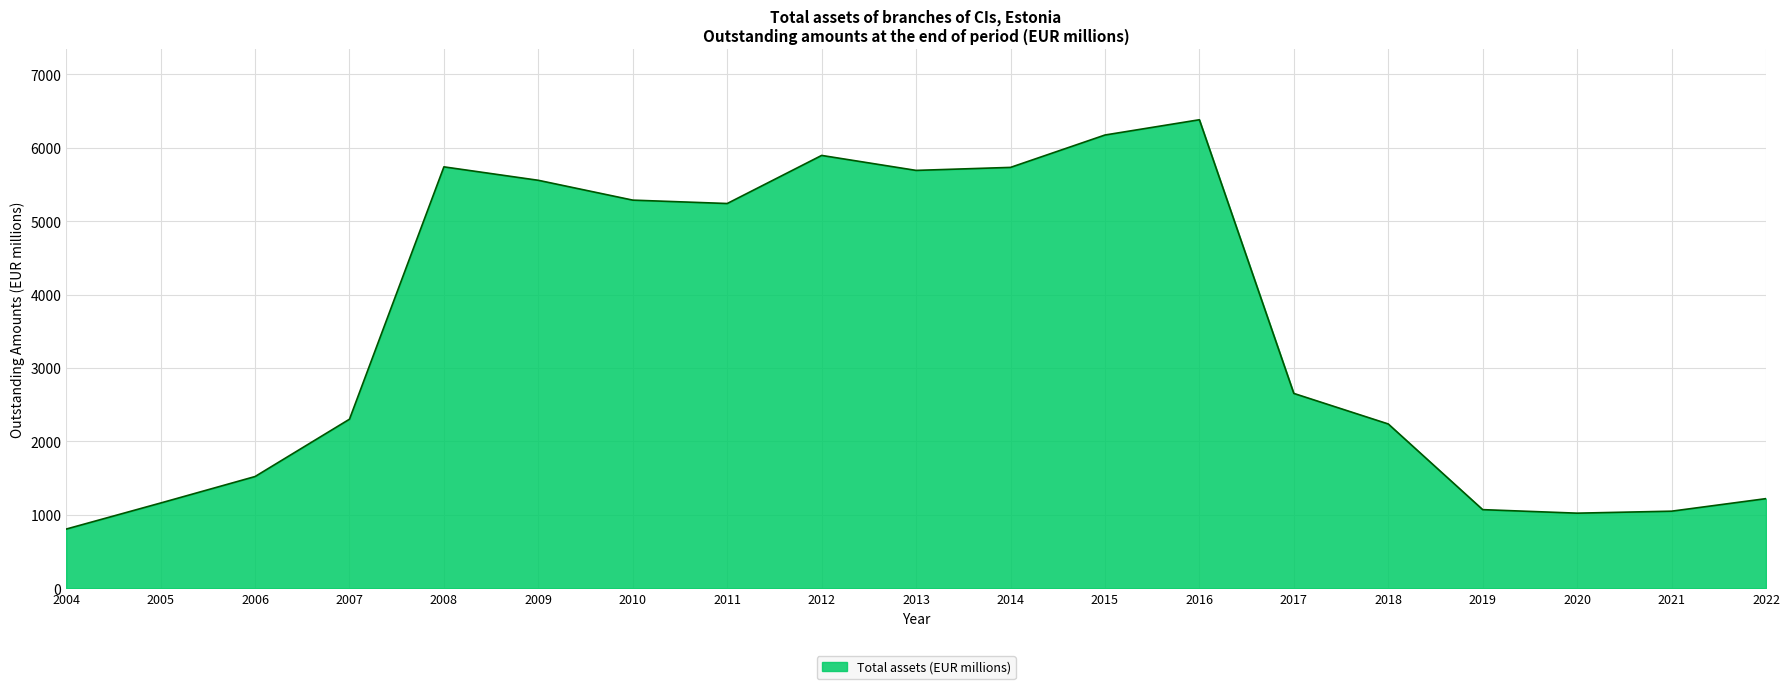

The chart shows a value of 5740.3 at 2008. True or false?

True